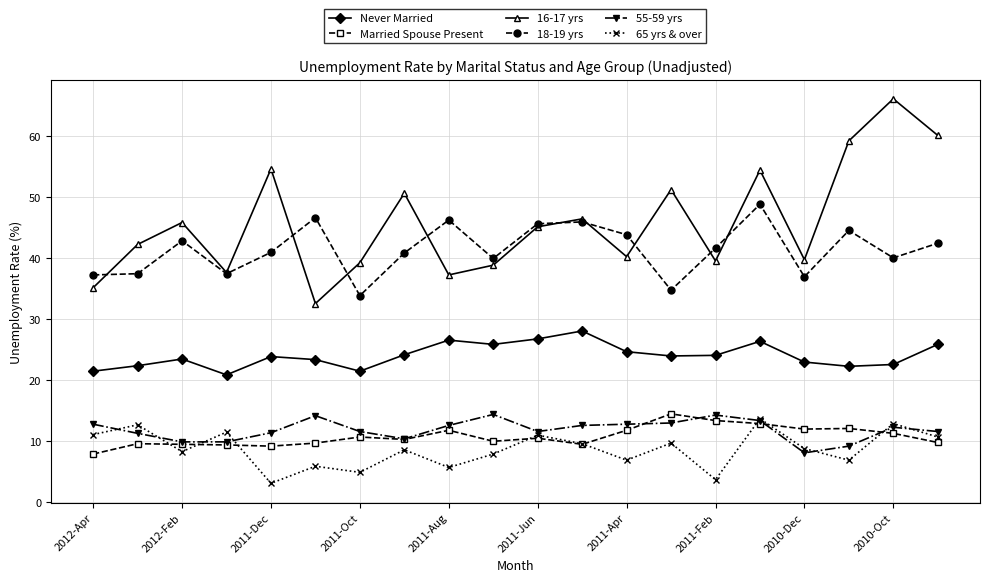

True or false: Never Married and 65 yrs & over intersect in this chart.

False